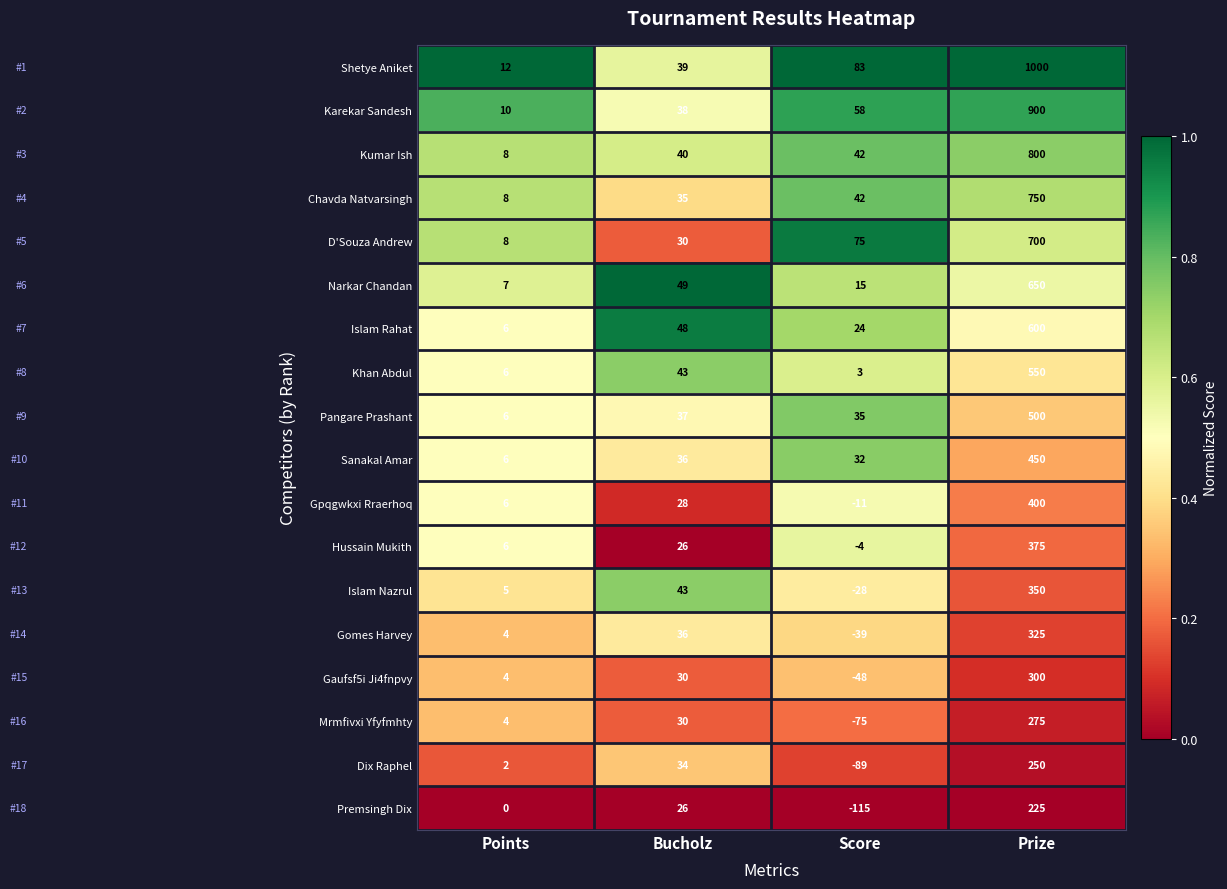

At which label is Pangare Prashant closest to 253?

Bucholz